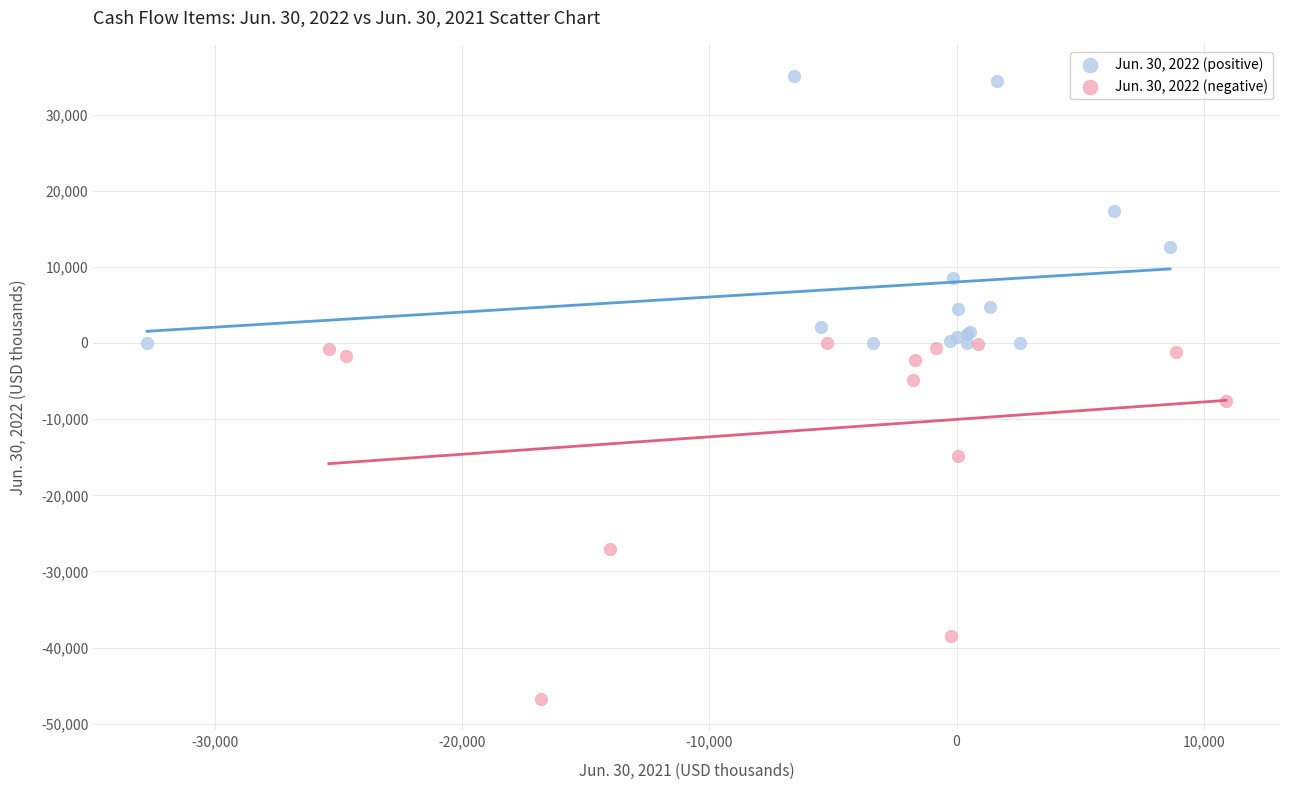

Which series contains the highest Y value?

Jun. 30, 2022 (positive)